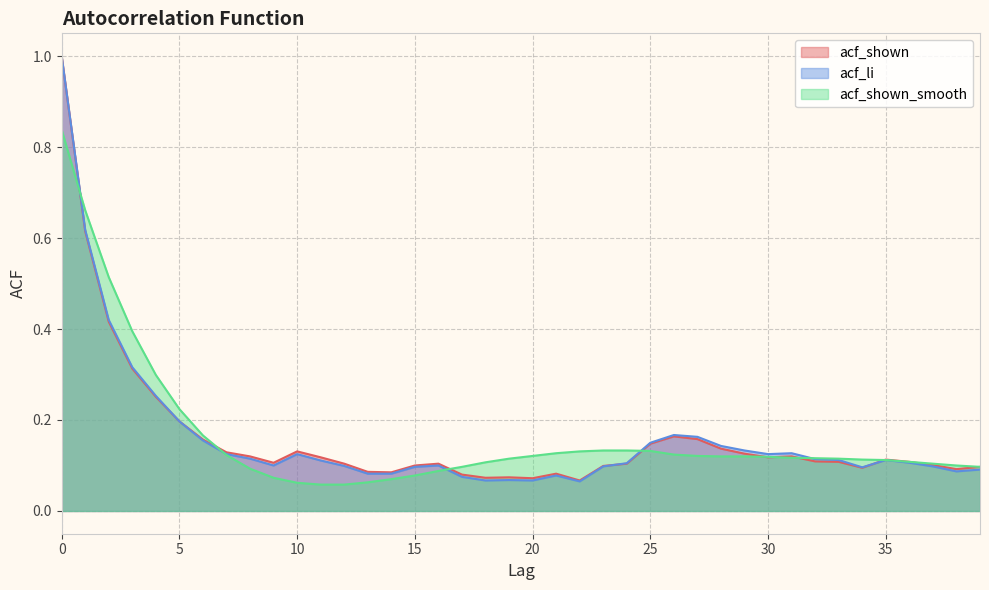

At which label is acf_shown closest to 0?

22